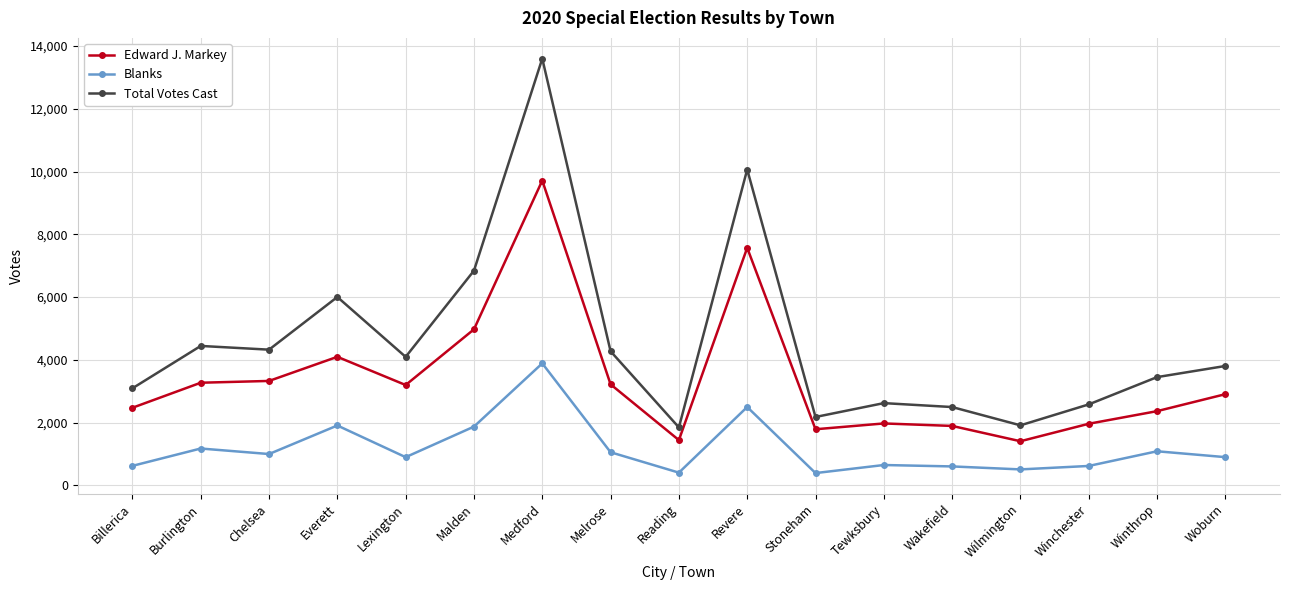

What is the greatest value displayed?

13602